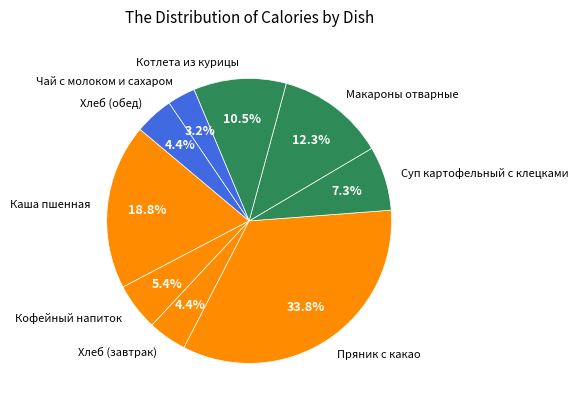

How many slices are in this pie chart?

9